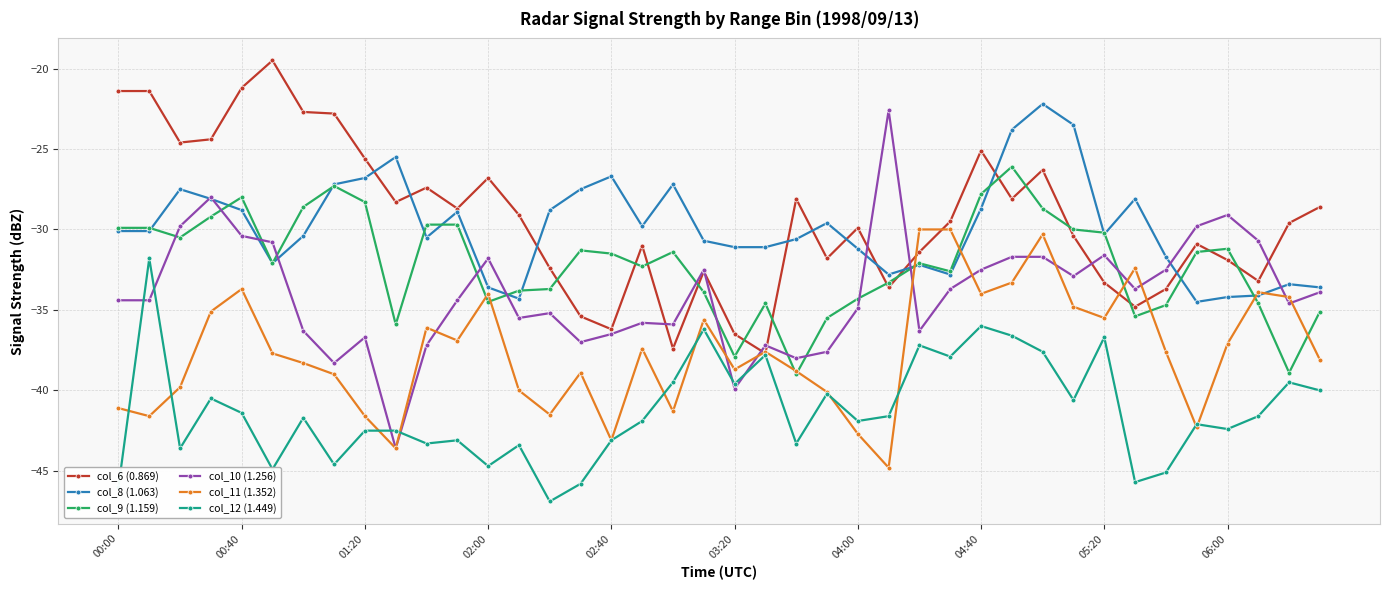

Count the number of categories in the chart.

40